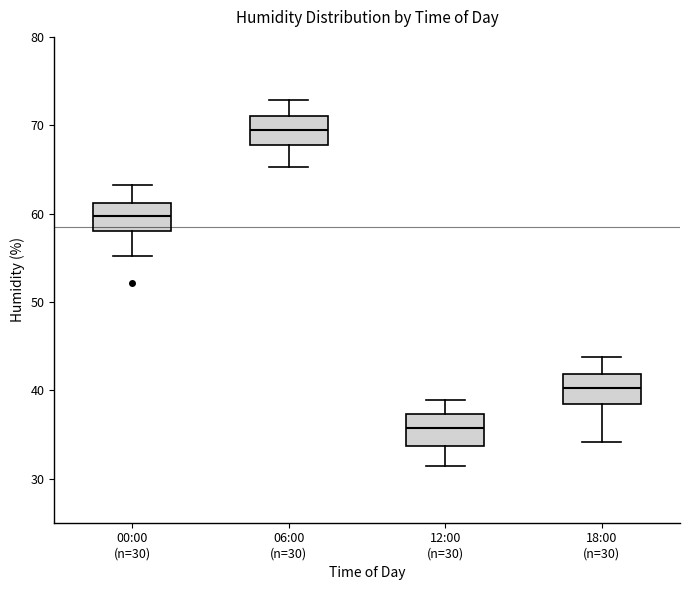

Which box has the lowest median line?

12:00 (n=30)